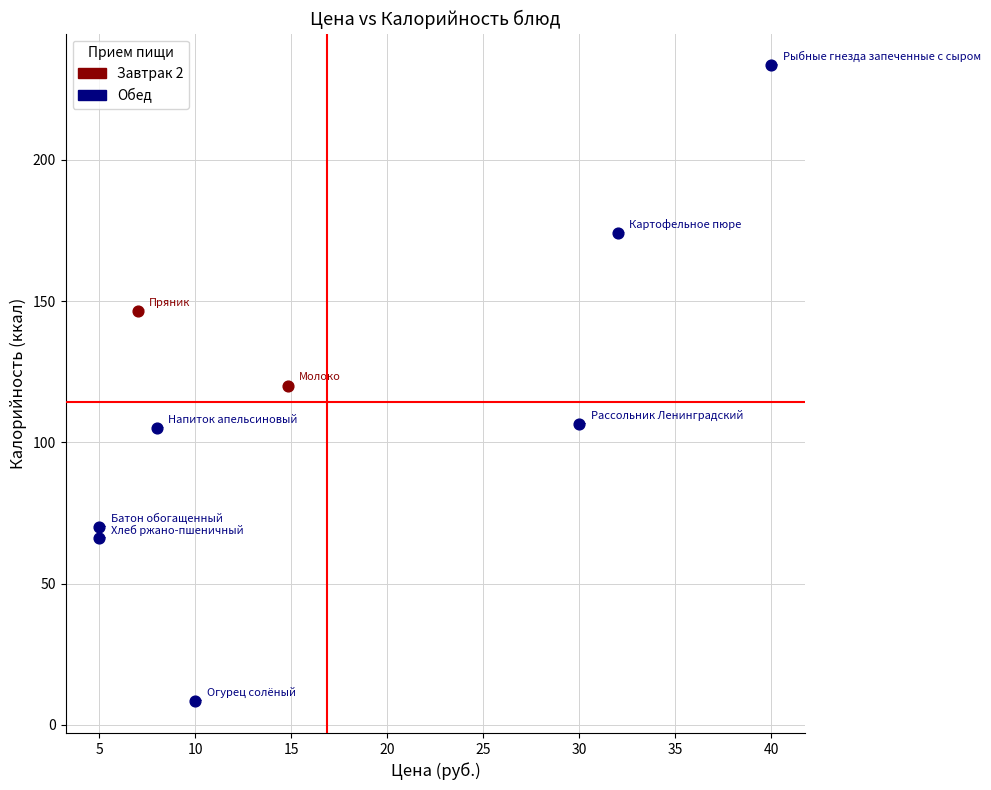

Which series reaches the minimum Y coordinate?

Обед